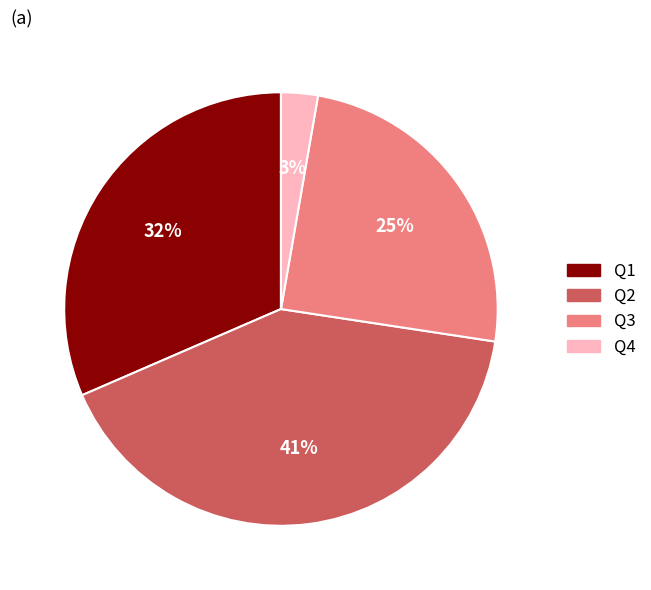

Does any single category account for the majority?

No